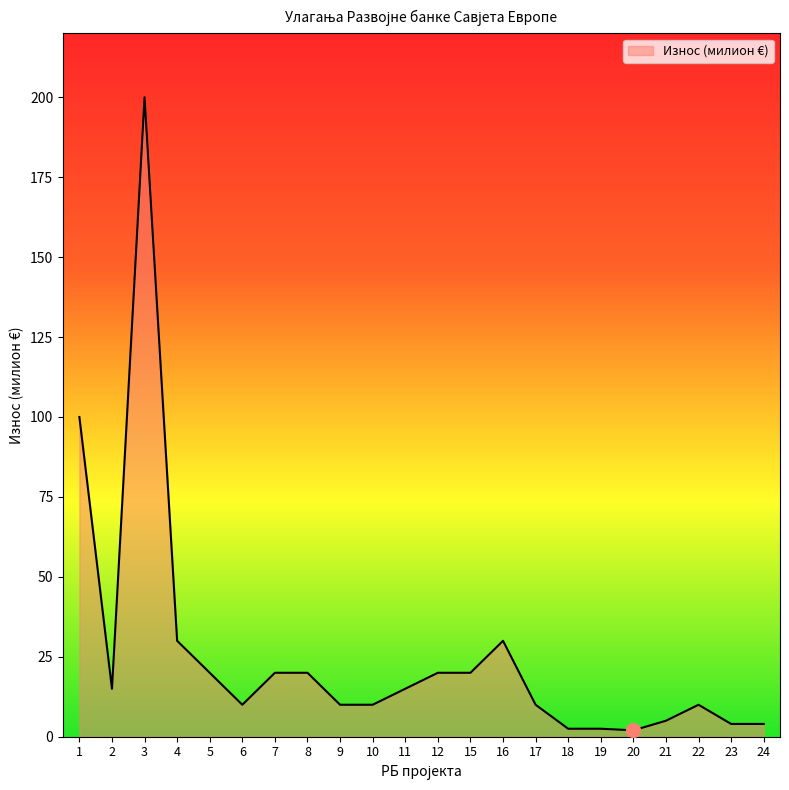

Read the value at 7.

20.0